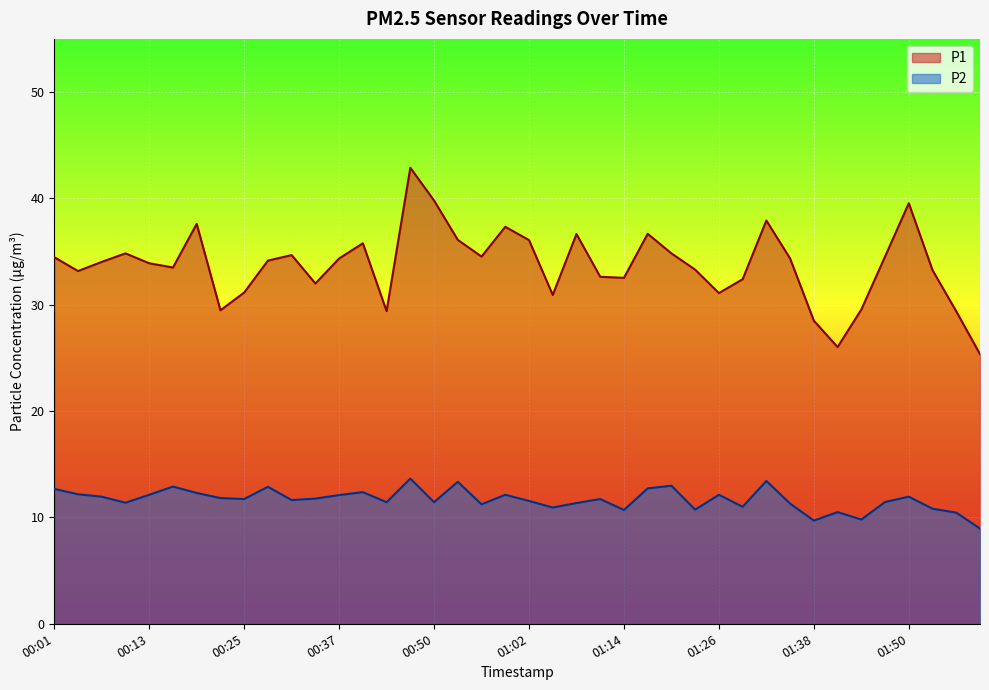

What is the smallest value displayed?

8.9